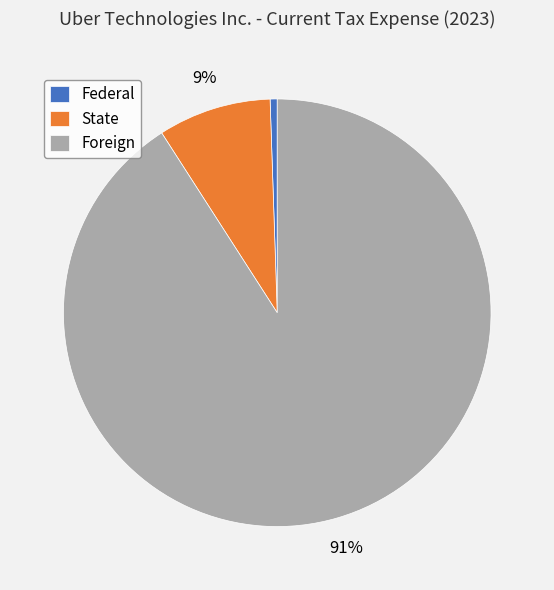

Count the number of slices in the pie.

3